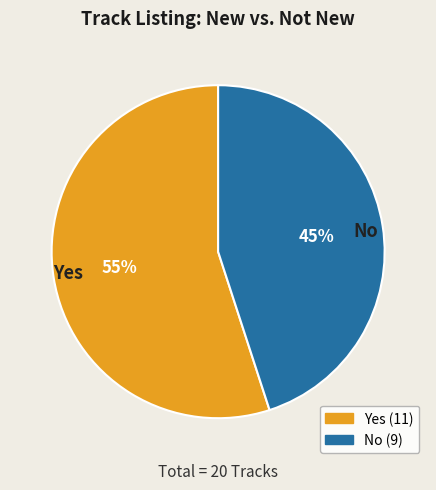

True or false: No accounts for 39% of the total.

False